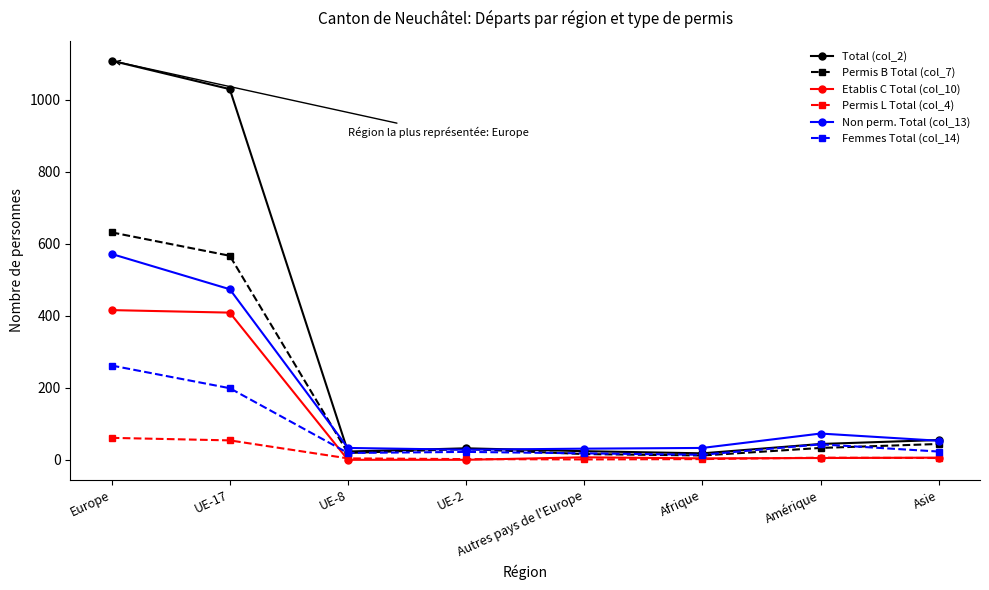

At how many categories does at least one series exceed 375?

2